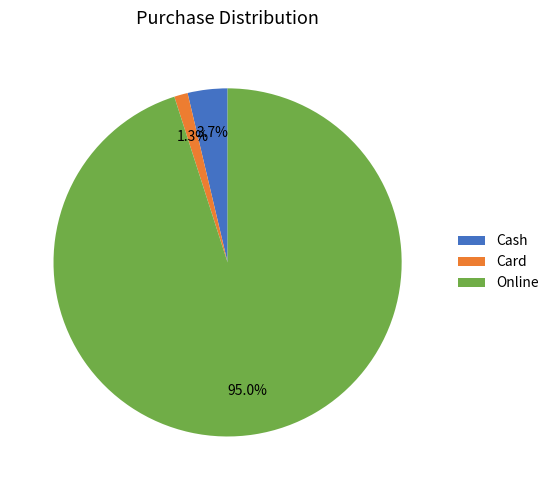

Do Card and Online together represent more than half of the pie?

Yes